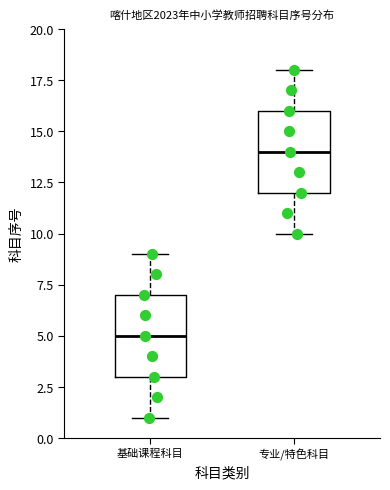

Which box has the lowest median line?

基础课程科目